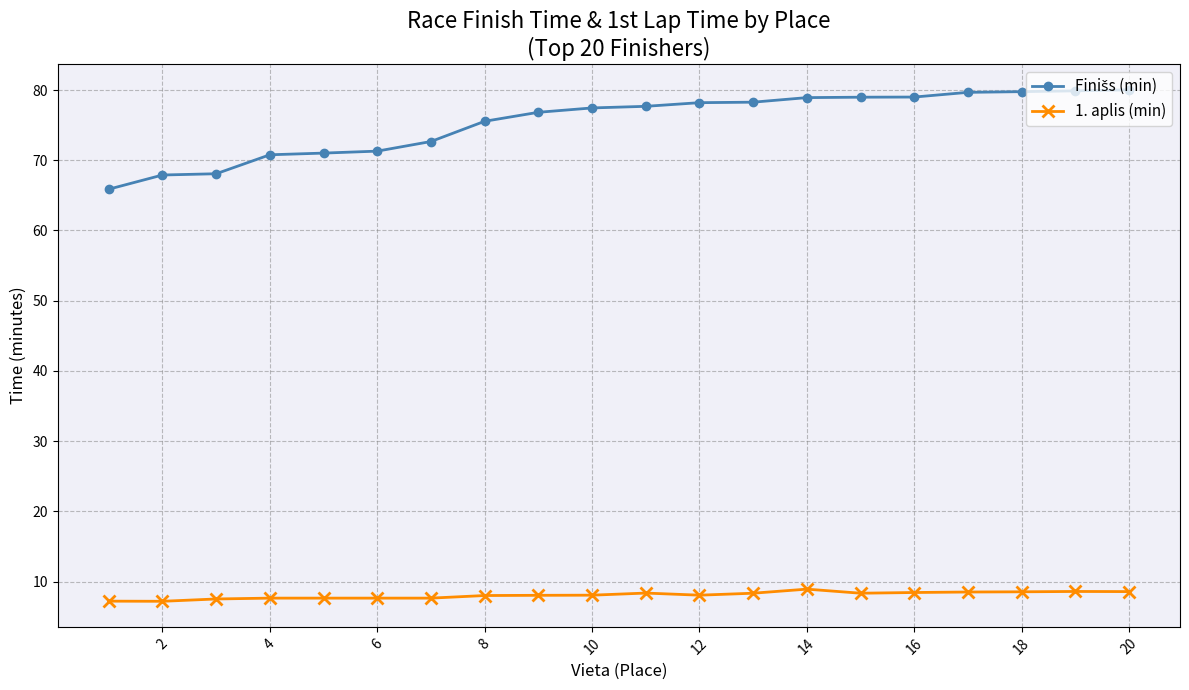

What is the value of the 1. aplis (min) point at the 3rd from the left?

7.5